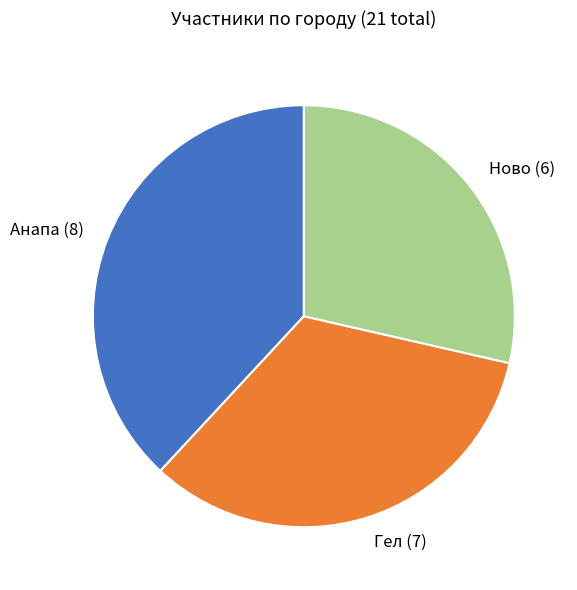

What is the largest slice in the pie chart?

Анапа